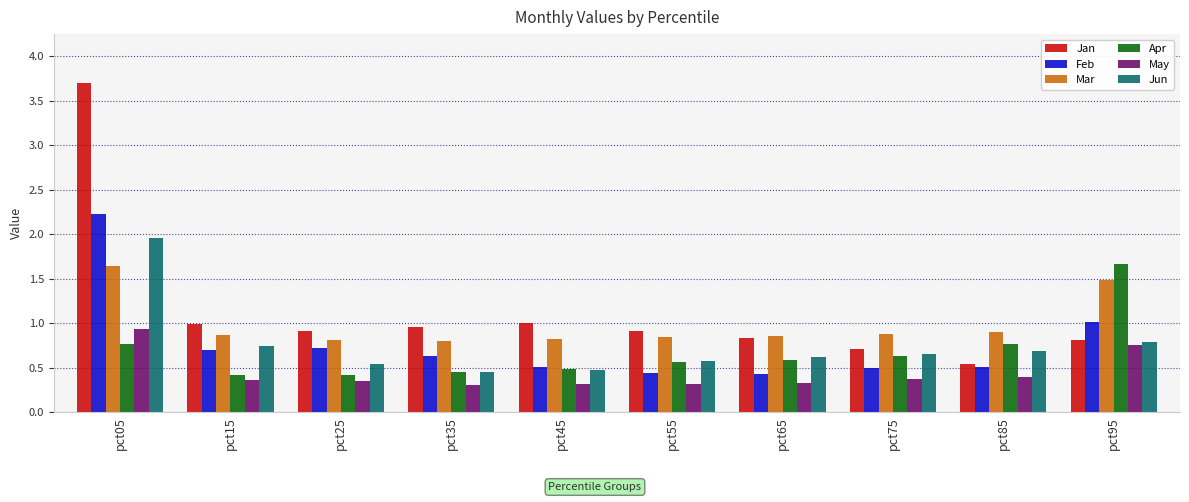

What is the total value across all series at pct45?

3.6